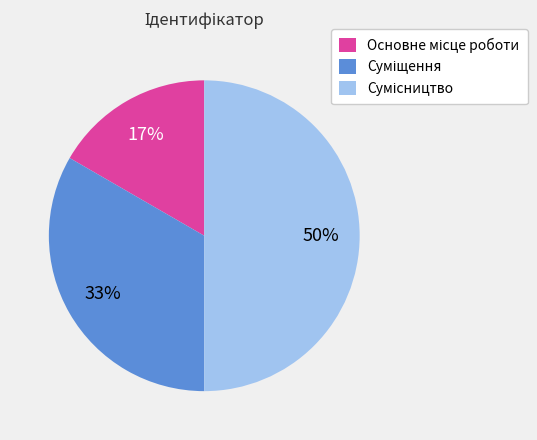

To the nearest percent, what is the difference between the largest and smallest slice percentages?

33%